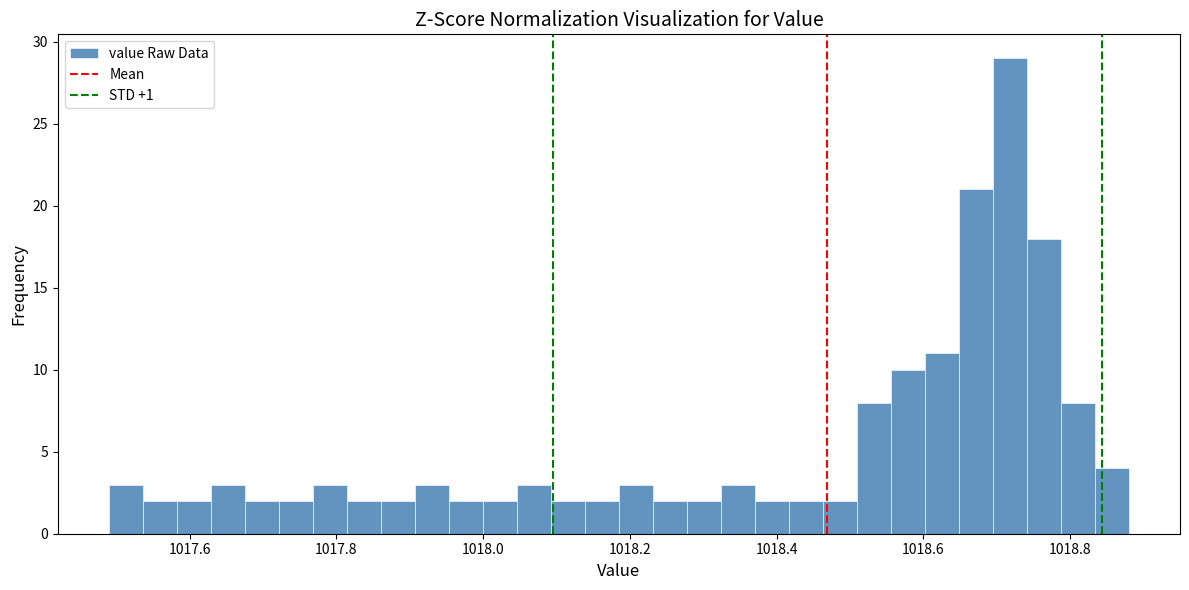

Read against the x-axis, roughly where is the centre of the tallest bar?

1018.72